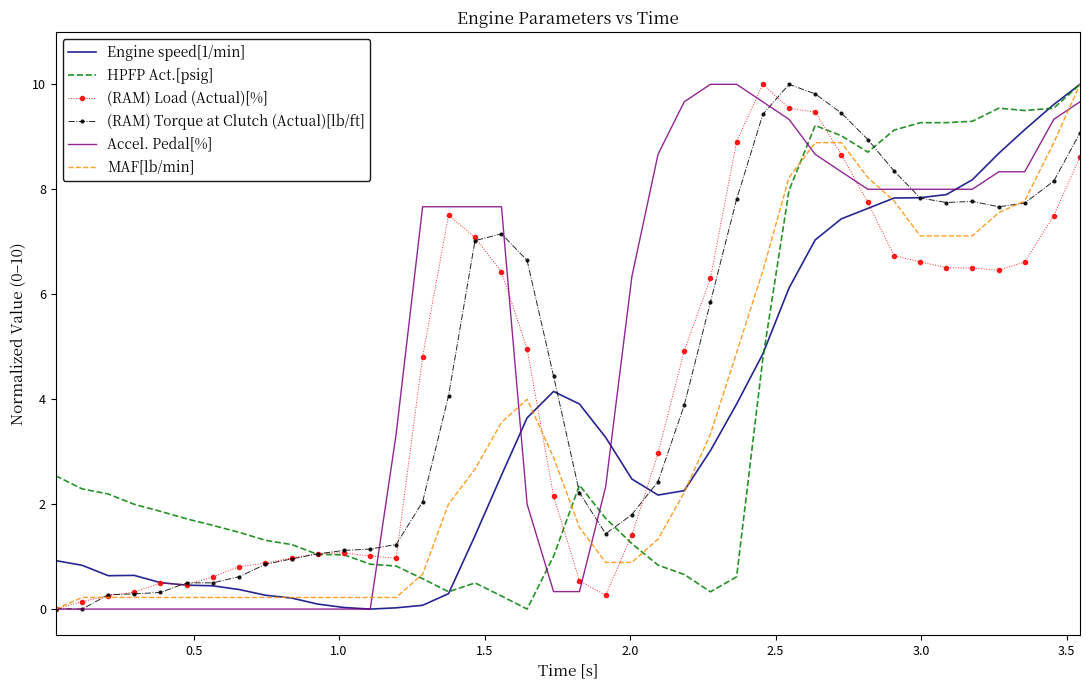

What is the maximum value for MAF[lb/min]?

10.0